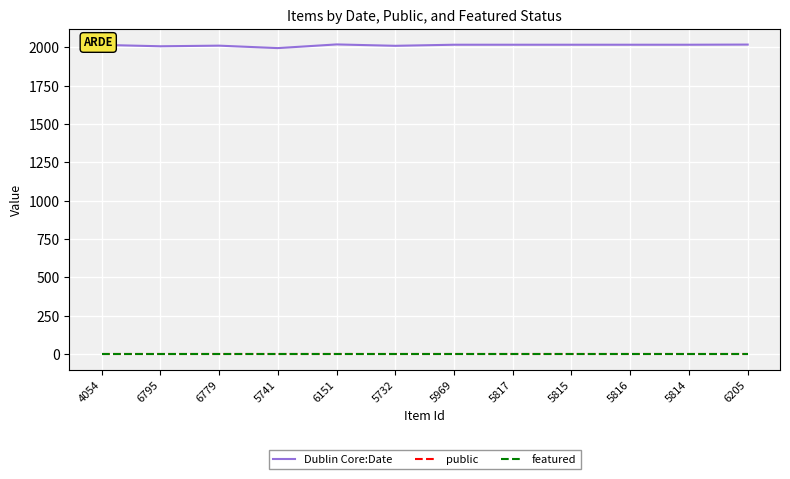

The value of featured at 5814 is 0. True or false?

True